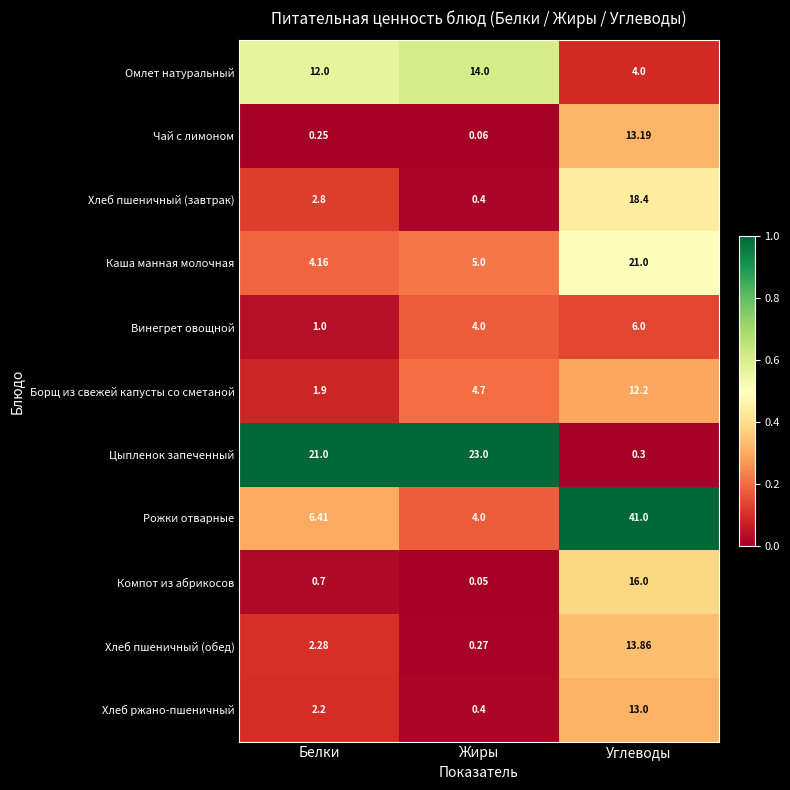

At which label is Каша манная молочная closest to 12?

Жиры